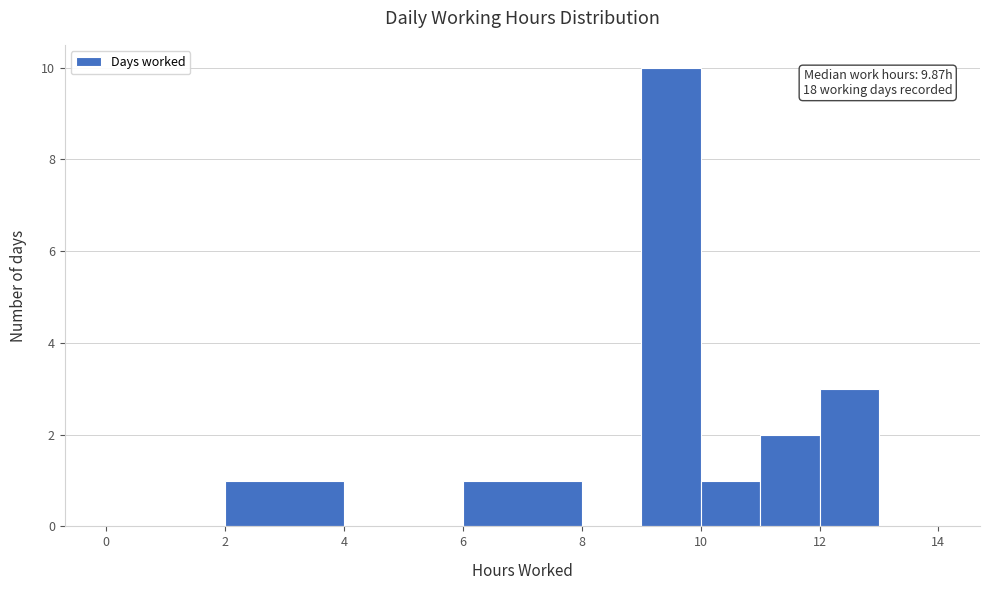

Over which range of the x-axis is the bar tallest?

9 to 10